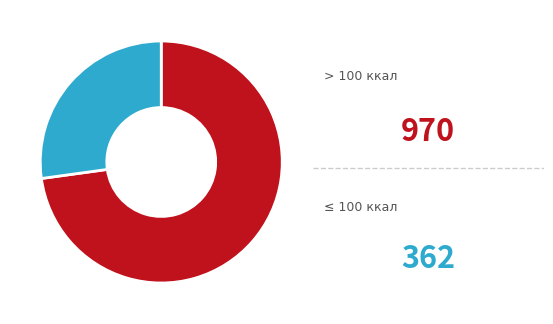

Is there any slice that represents more than half of the pie?

Yes